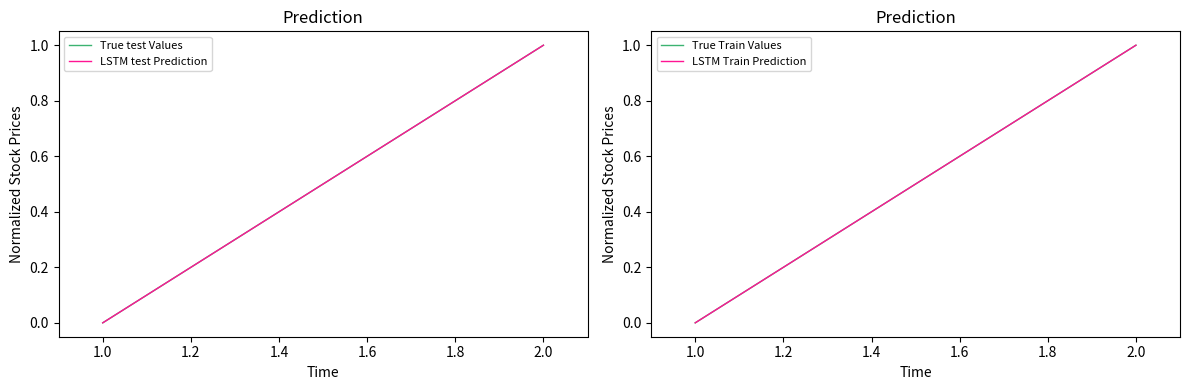

Which series has the largest range (max minus min)?

True test Values